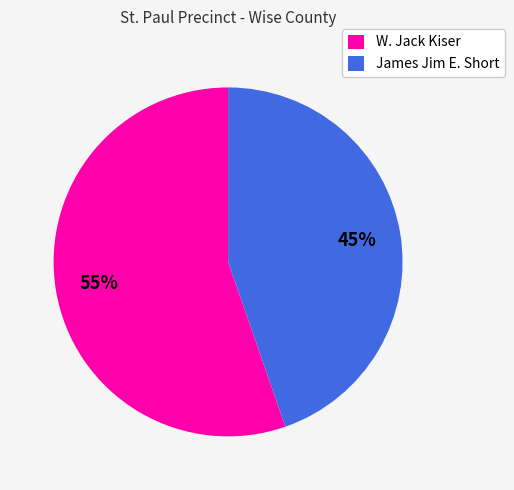

To the nearest percent, what portion does James Jim E. Short represent?

45%